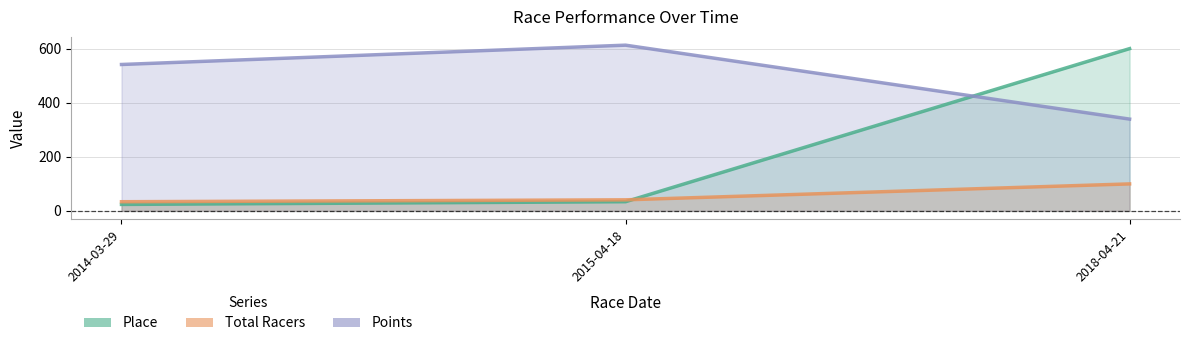

At which category is the sum across all series the highest?

2018-04-21